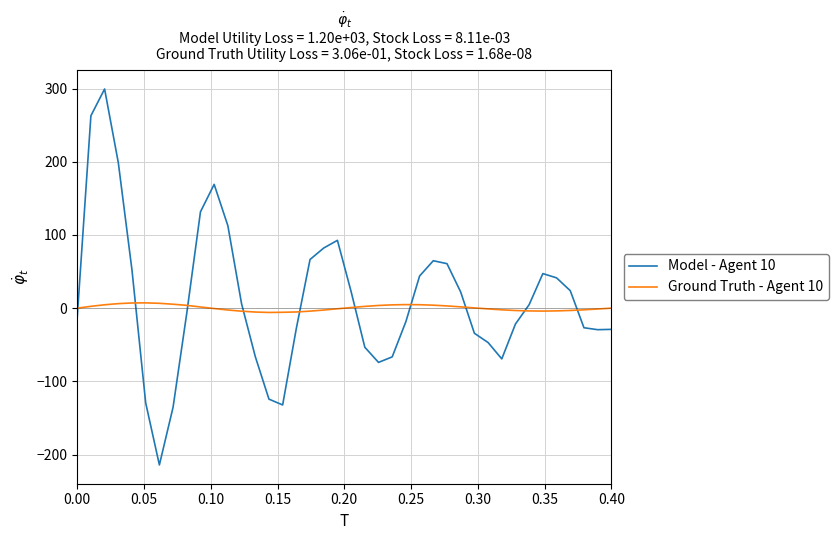

Rank the series by their maximum value, from lowest to highest.

Ground Truth - Agent 10, Model - Agent 10